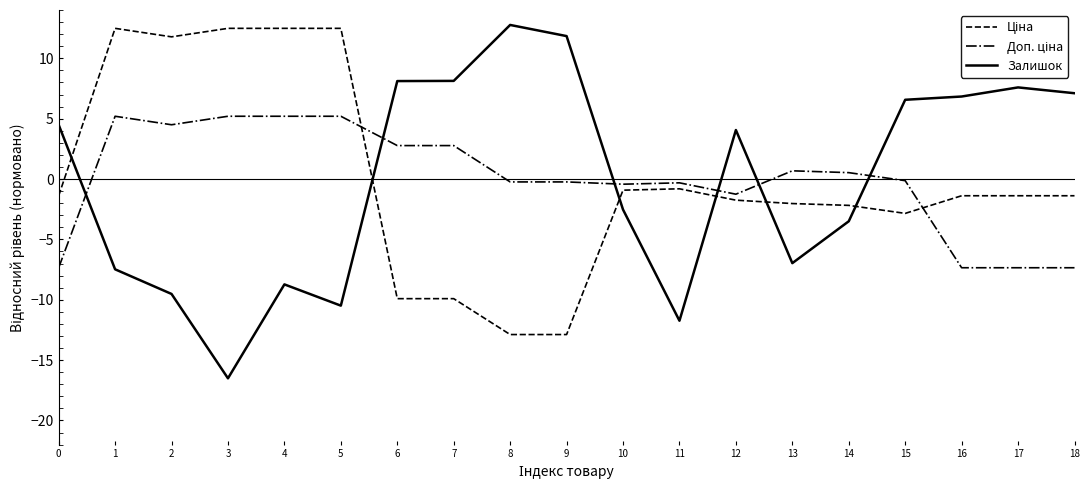

The Залишок series shows 7.1 at 18. True or false?

True